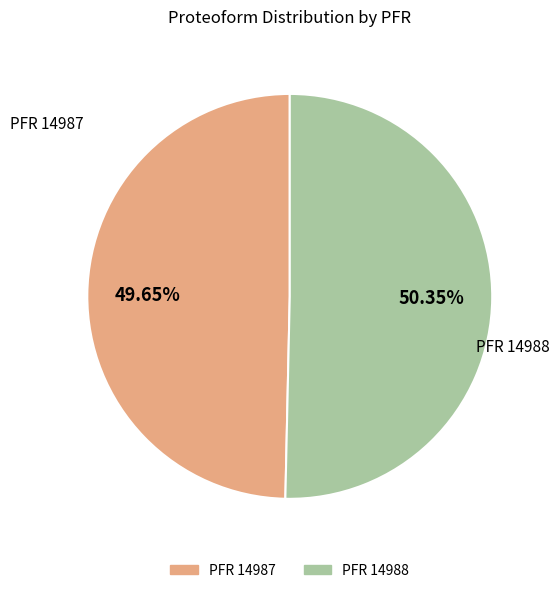

Is there a majority slice in this chart?

Yes